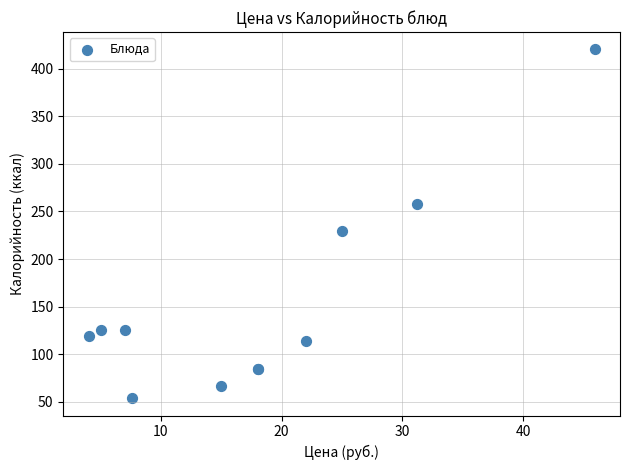

What Y value in the scatter plot is closest to 237?

229